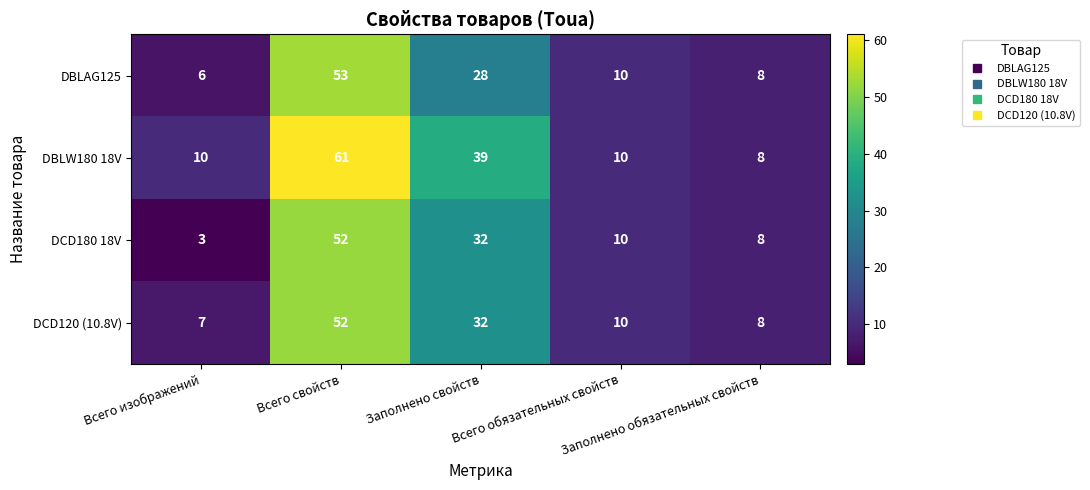

What is the highest value of the DBLW180 18V series?

61